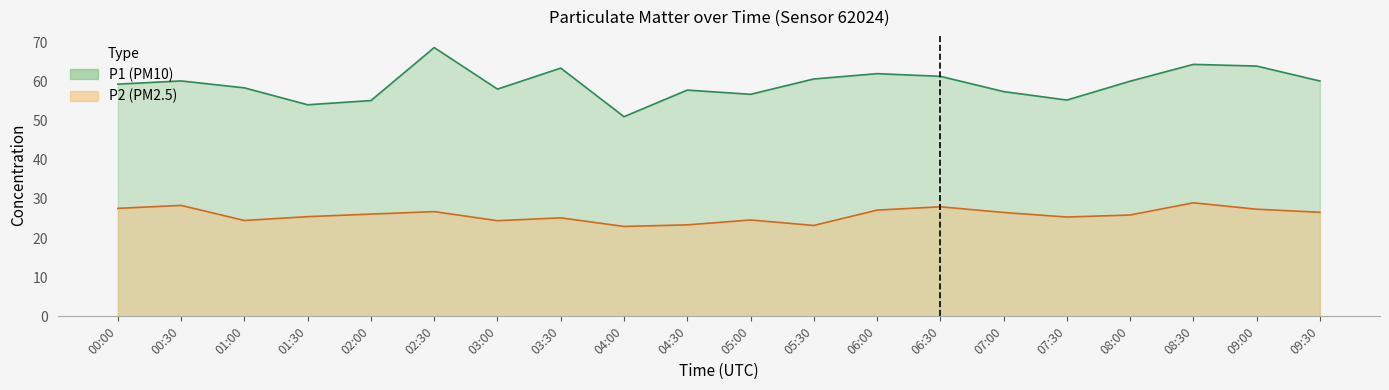

What is the spread (max minus min) of values at 00:00?

31.8